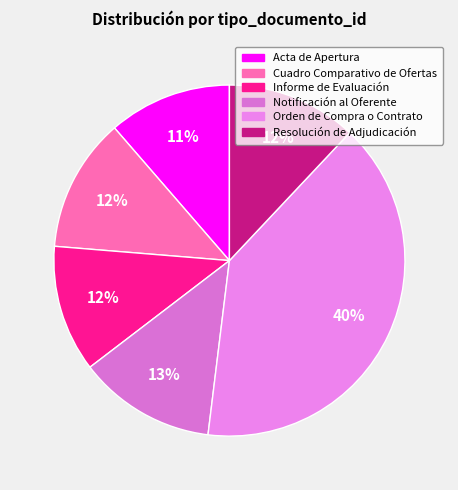

Do Notificación al Oferente and Resolución de Adjudicación together represent more than half of the pie?

No